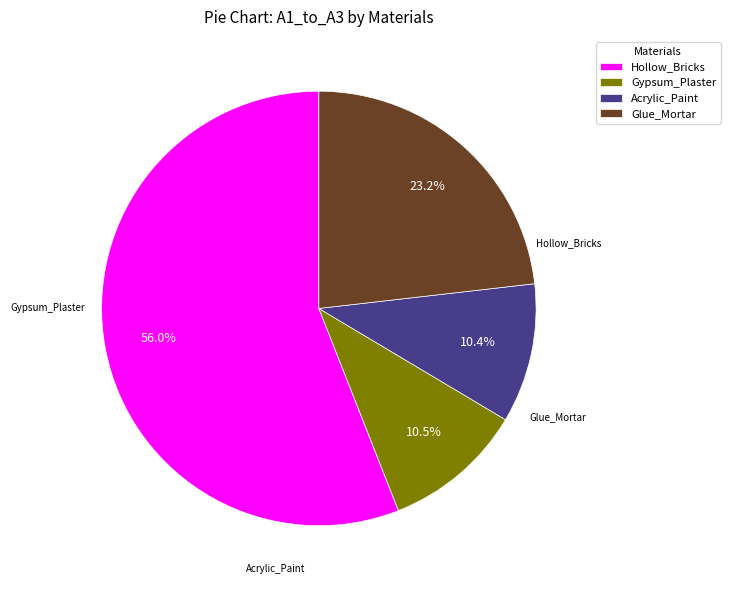

Is the sum of Glue_Mortar and Gypsum_Plaster greater than half?

No